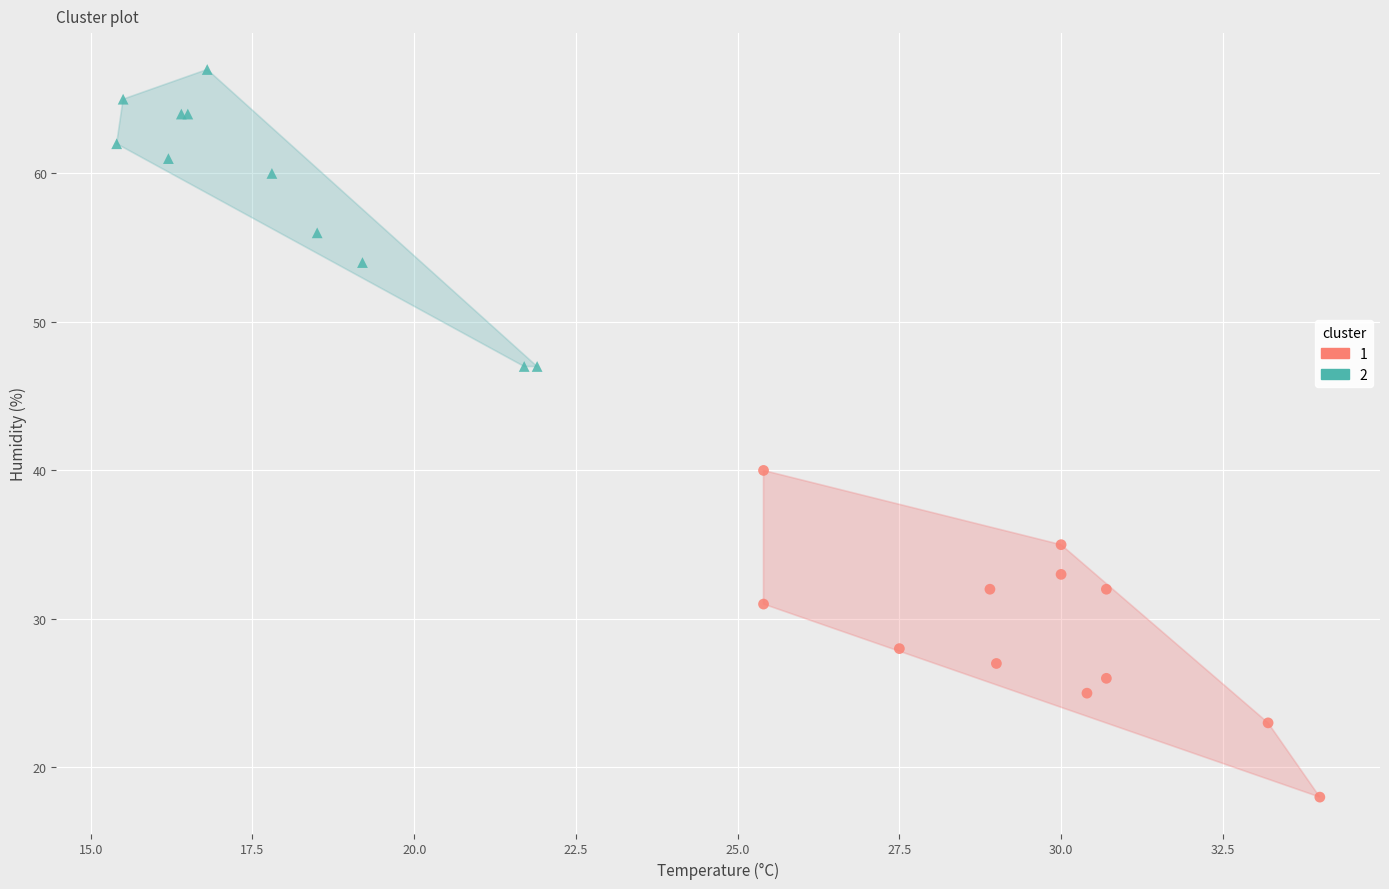

What are all the series names shown in the legend?

1, 2